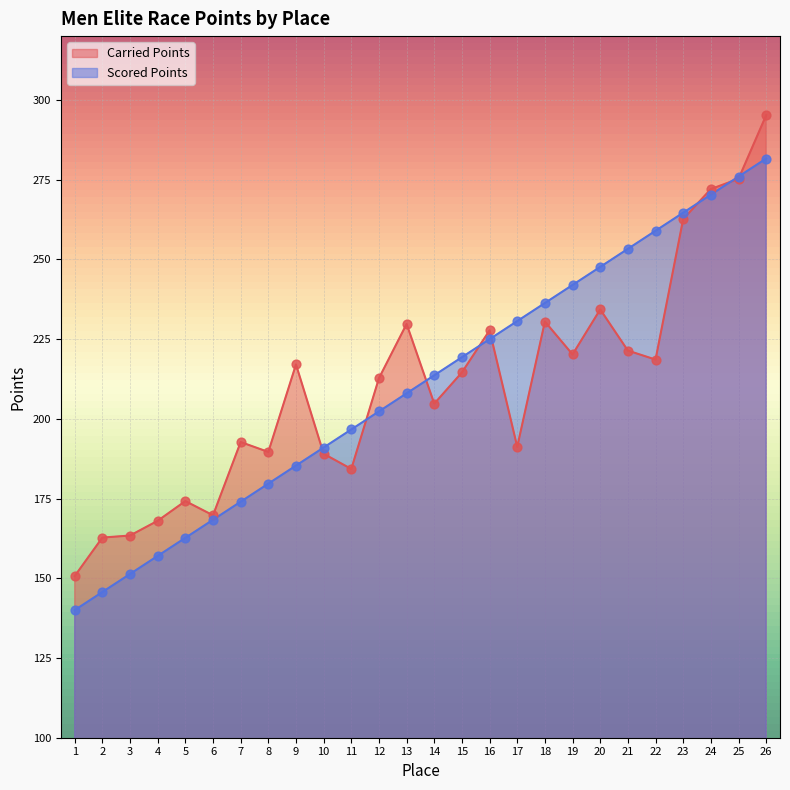

Which series reaches the minimum Y coordinate?

Scored Points